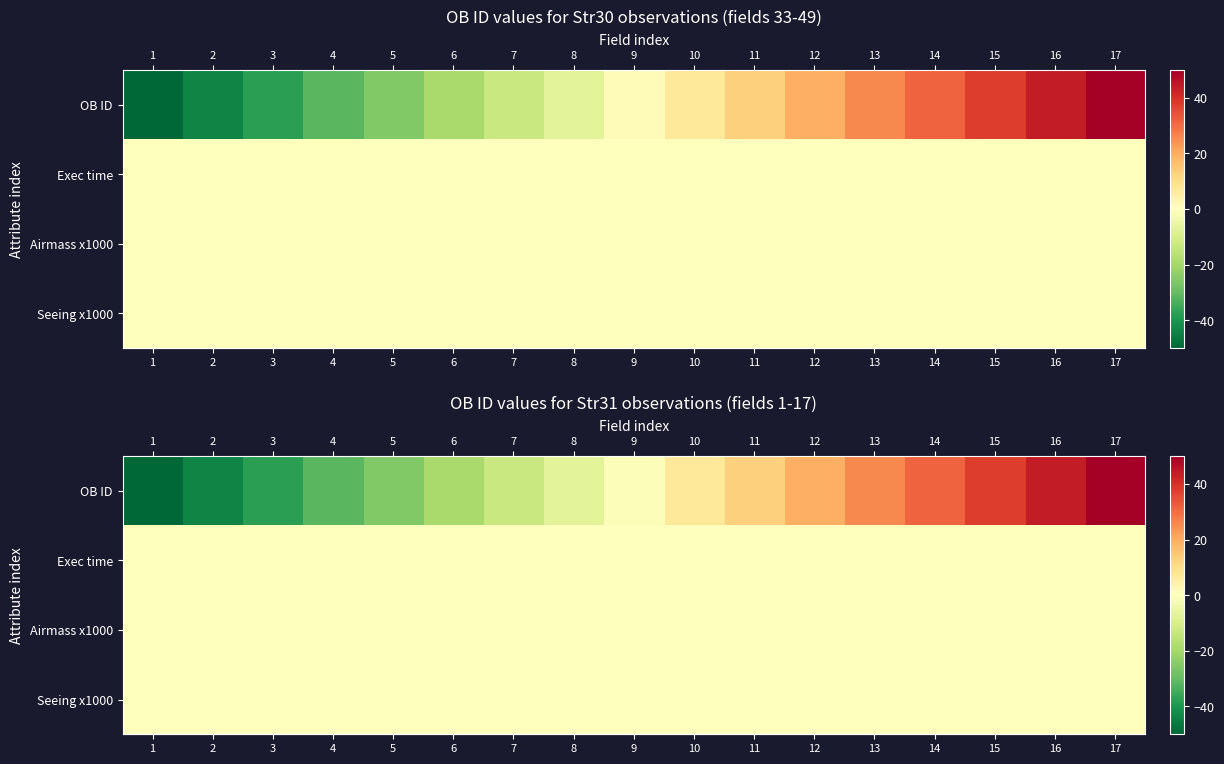

Is it true that row_1 equals 0.0 at 8?

True